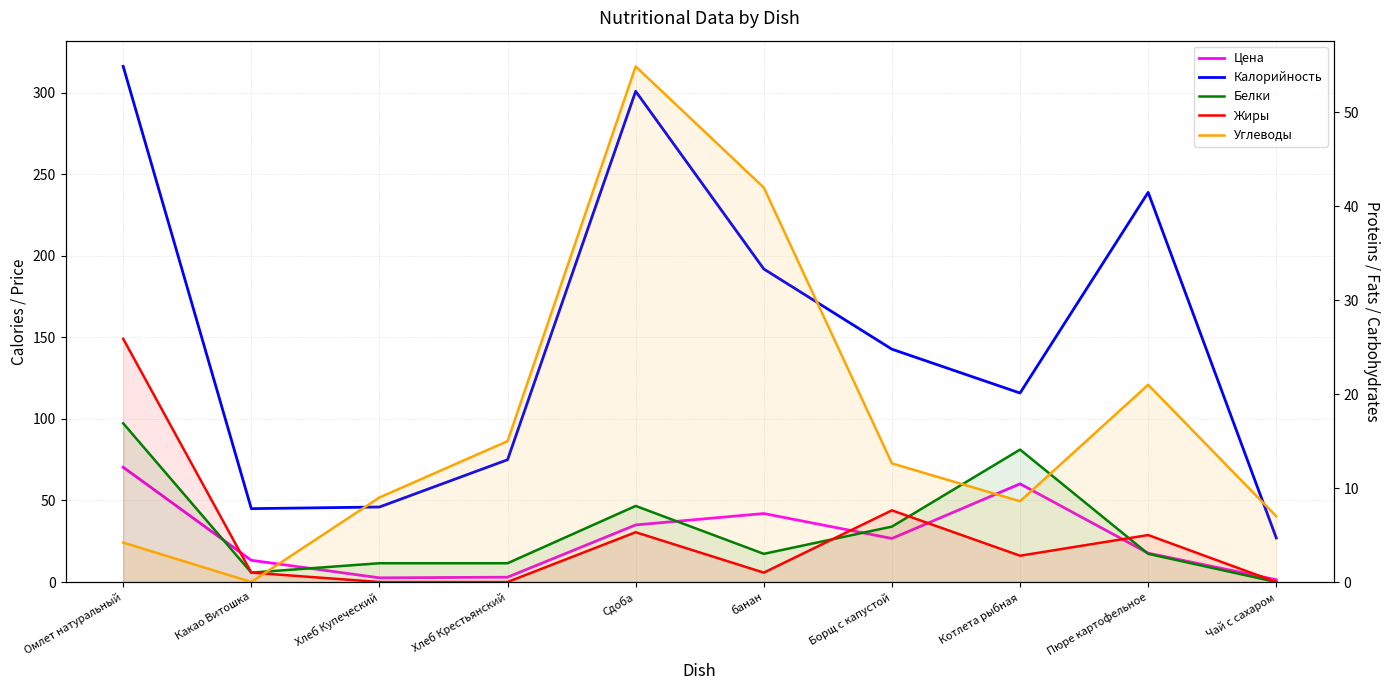

What is the average value of the Калорийность series?

150.0